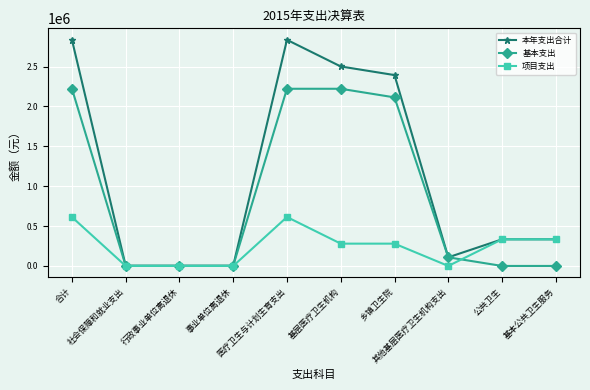

What is the difference between the highest and lowest values at 社会保障和就业支出?

2394.0